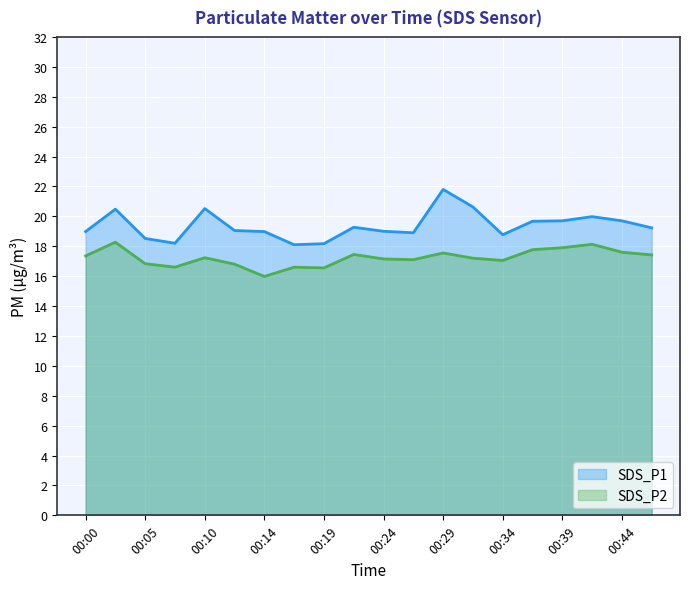

True or false: SDS_P2 and SDS_P1 intersect in this chart.

False